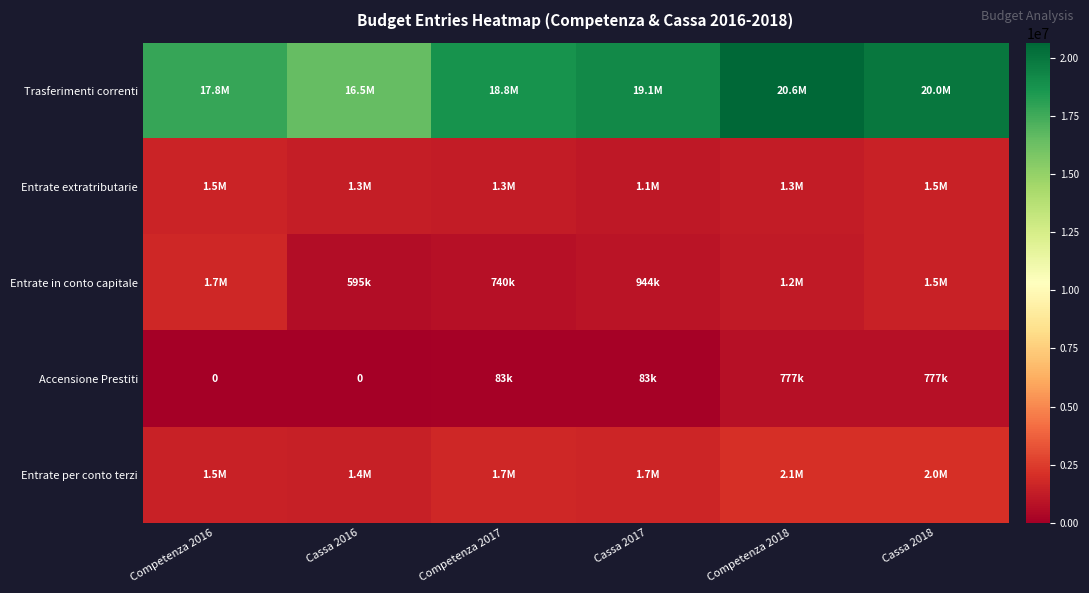

At which label is Entrate per conto terzi closest to 1750659?

Competenza 2017